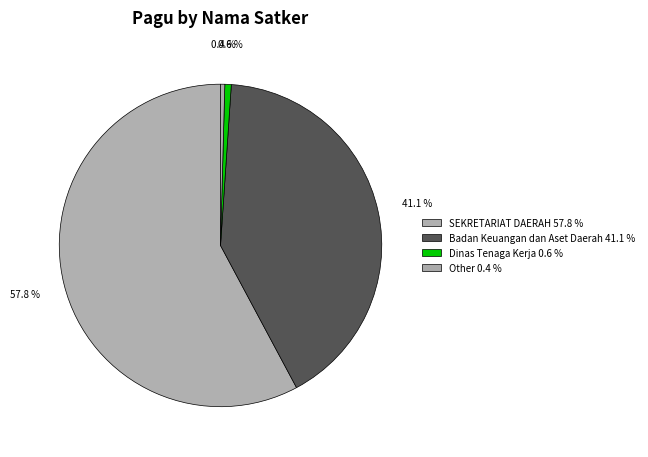

Count the number of slices in the pie.

4